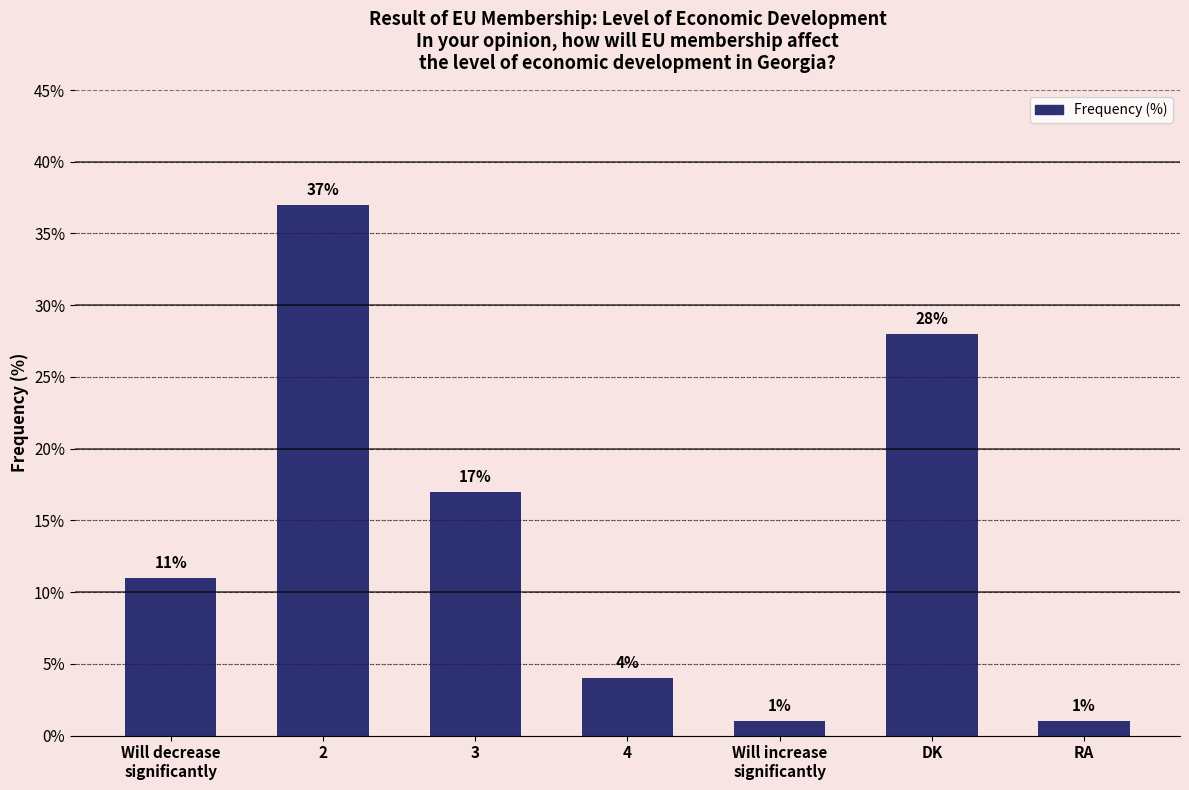

What is the change in value from DK to RA?

-27